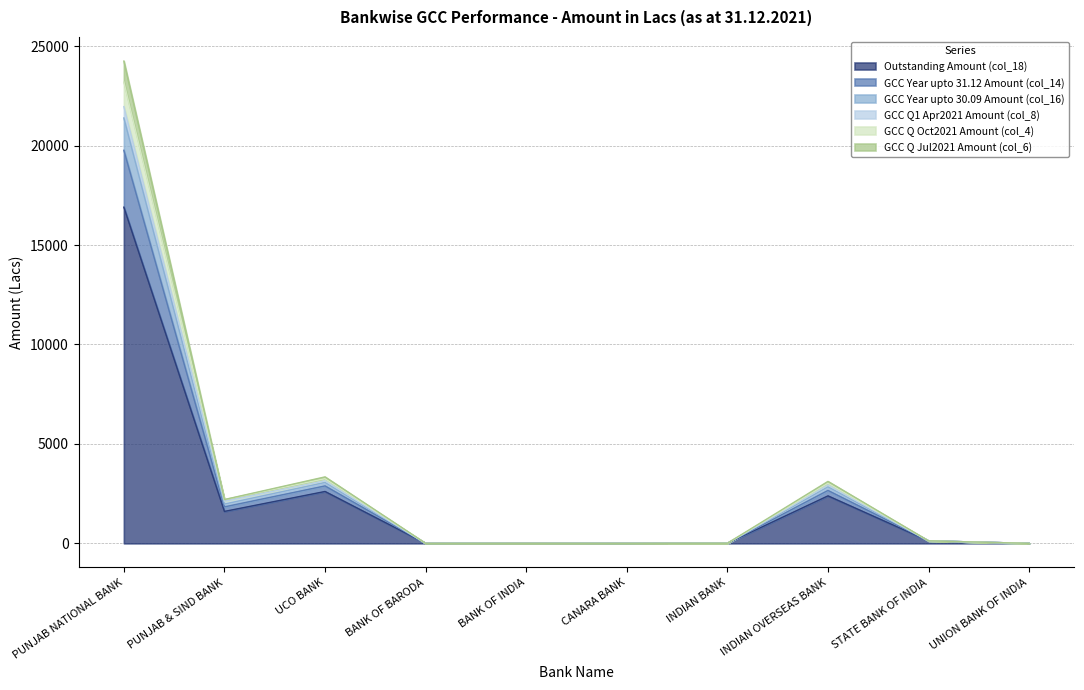

True or false: Outstanding Amount (col_18) and GCC Year upto 30.09 Amount (col_16) cross at least once.

False